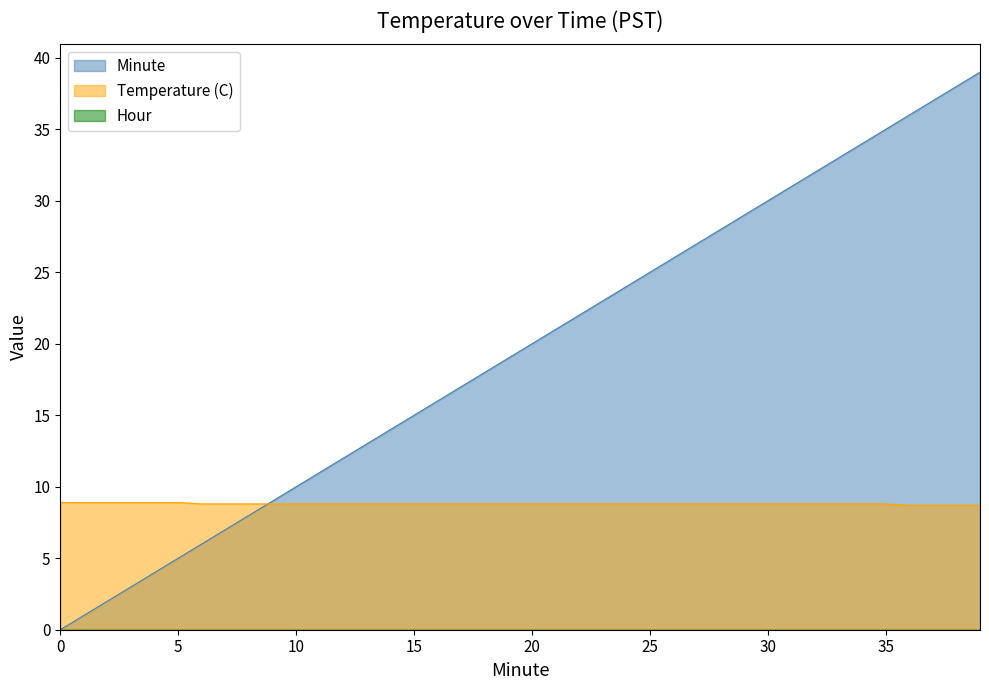

How many Temperature (C) values are between 8 and 9?

40